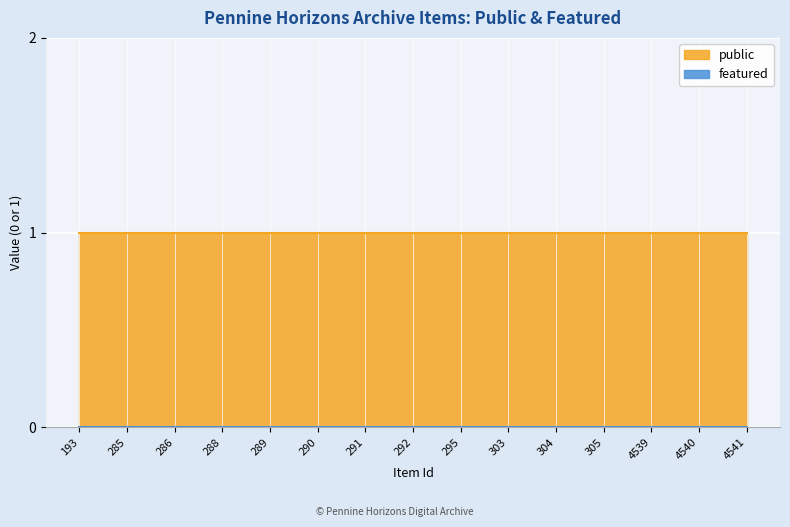

True or false: public has a value of 0 at 4539.

False